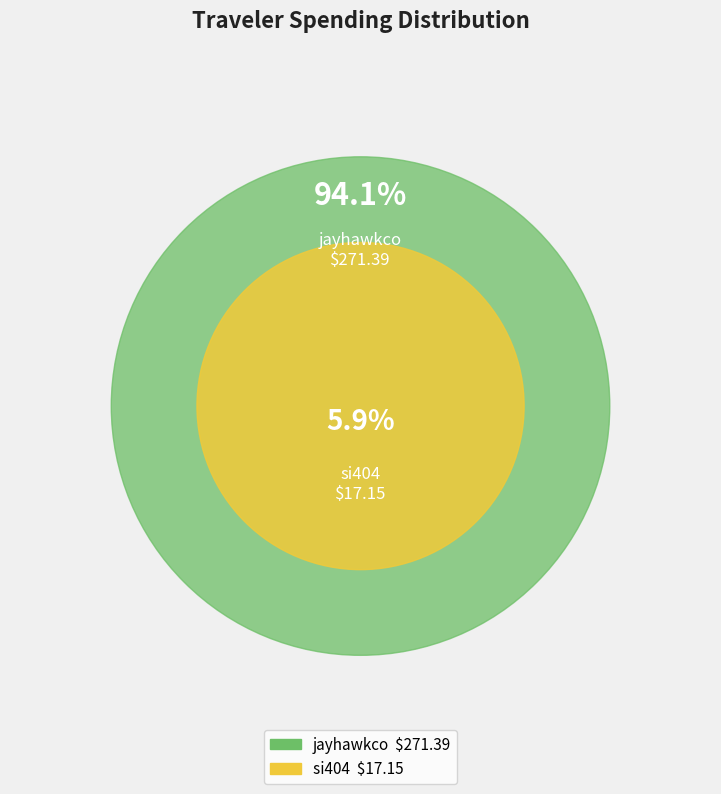

How many segments does this pie chart have?

2